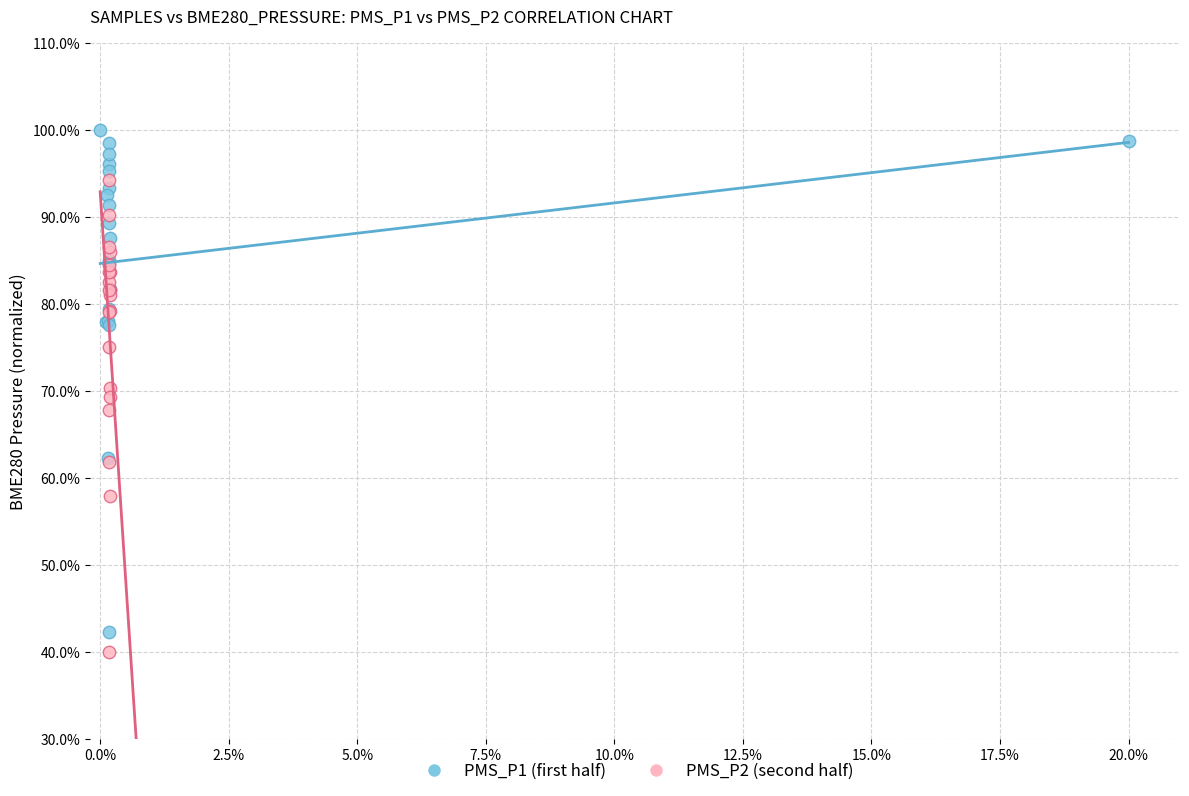

Which series reaches the minimum Y coordinate?

PMS_P2 (second half)